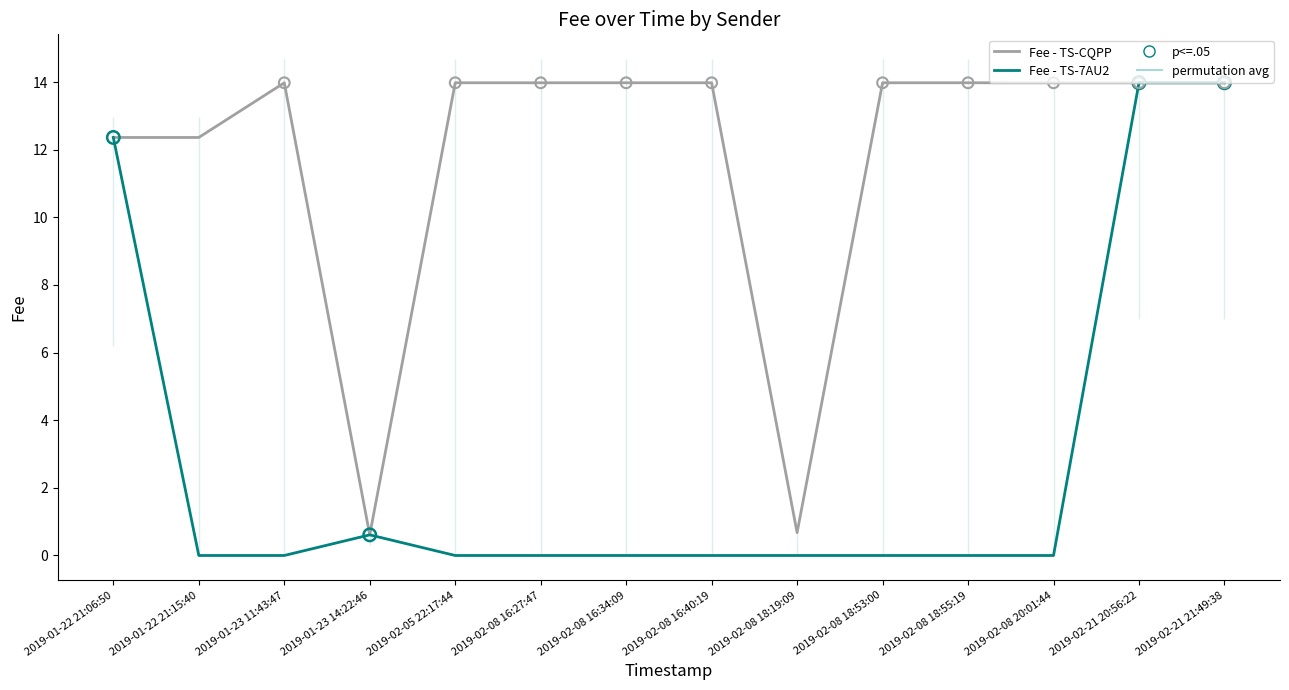

Which series contains the lowest Y value?

Fee - TS-7AU2